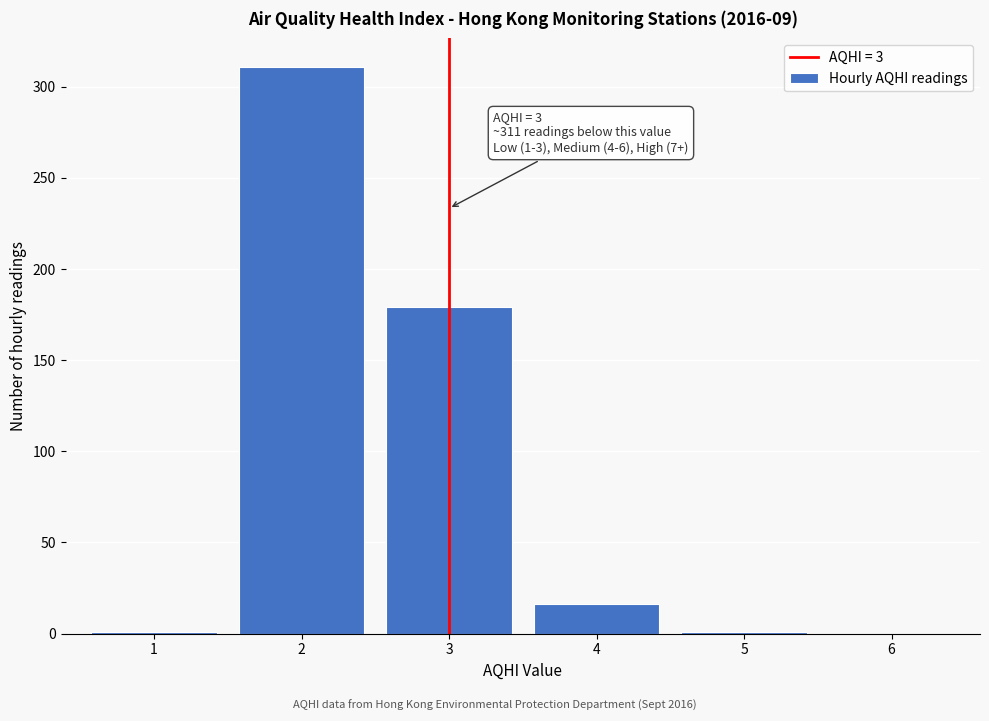

What is the sum of all values?

508